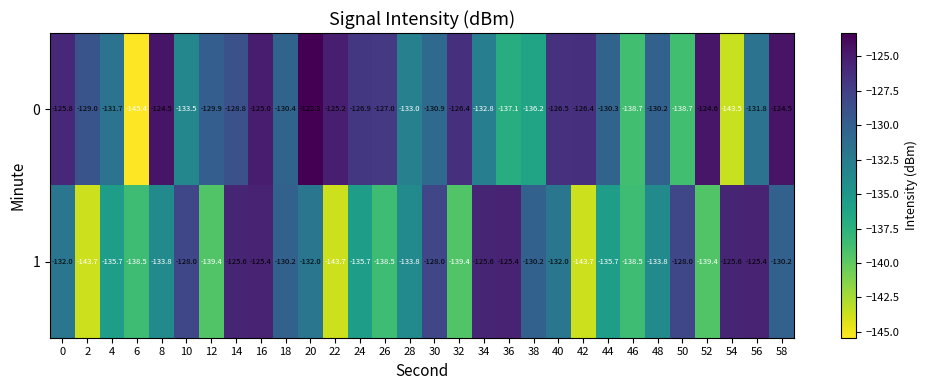

Count the number of categories in the chart.

30